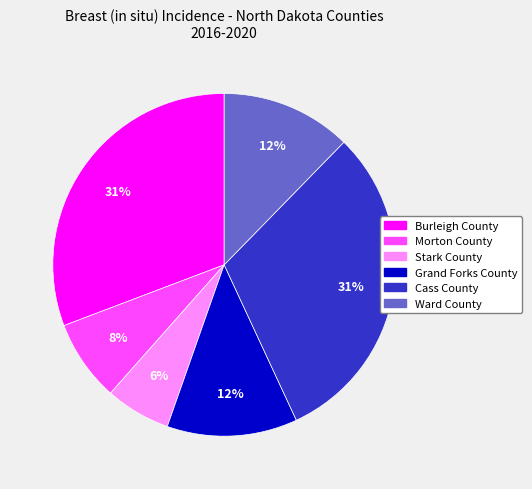

Which category has the smallest portion of the pie?

Stark County